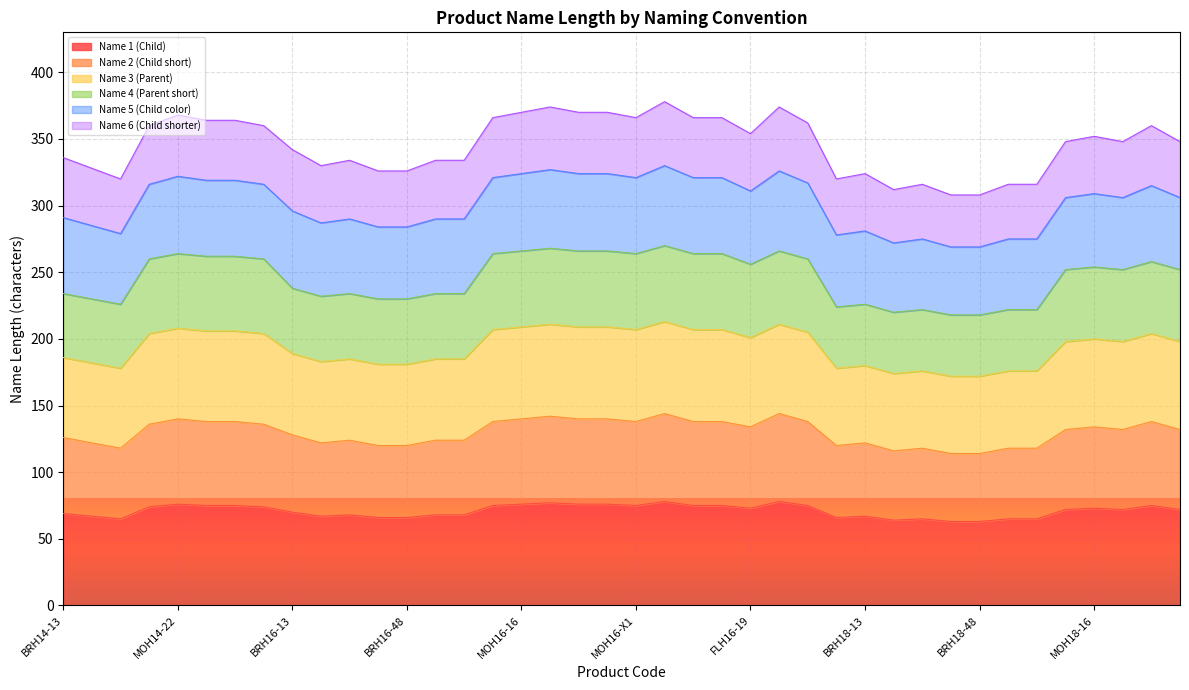

True or false: Name 2 (Child short) and Name 3 (Parent) cross at least once.

False